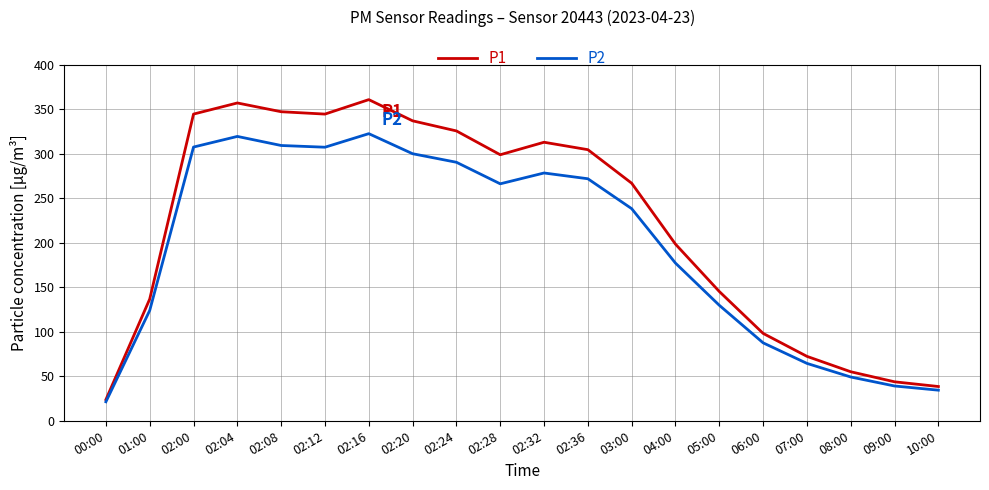

Which series has the largest range (max minus min)?

P1